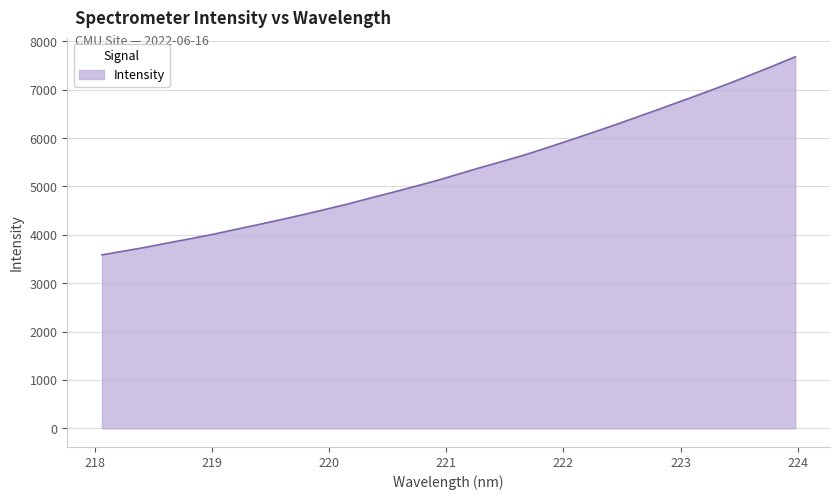

What is the difference between the maximum and minimum values?

4095.3